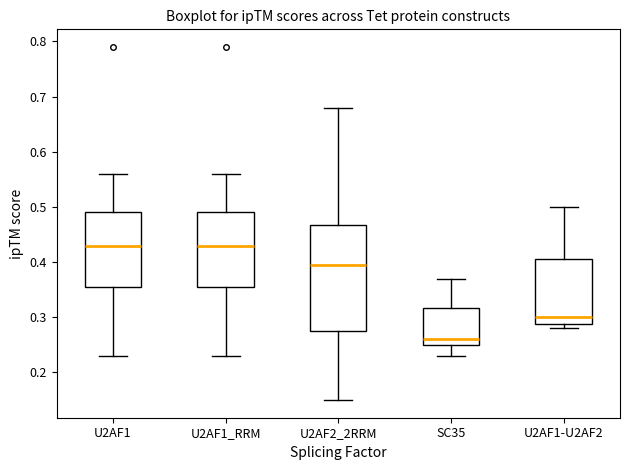

Reading left to right, read every box against the y-axis: the position of its median line, the range the box covers, and the ends of its whiskers. The values are not printed on the chart, so give them approximately, as read against the axis.

U2AF1: median 0.43, box 0.36 to 0.49, whiskers 0.23 to 0.56
U2AF1_RRM: median 0.43, box 0.36 to 0.49, whiskers 0.23 to 0.56
U2AF2_2RRM: median 0.40, box 0.28 to 0.47, whiskers 0.15 to 0.68
SC35: median 0.26, box 0.25 to 0.32, whiskers 0.23 to 0.37
U2AF1-U2AF2: median 0.30, box 0.29 to 0.41, whiskers 0.28 to 0.50